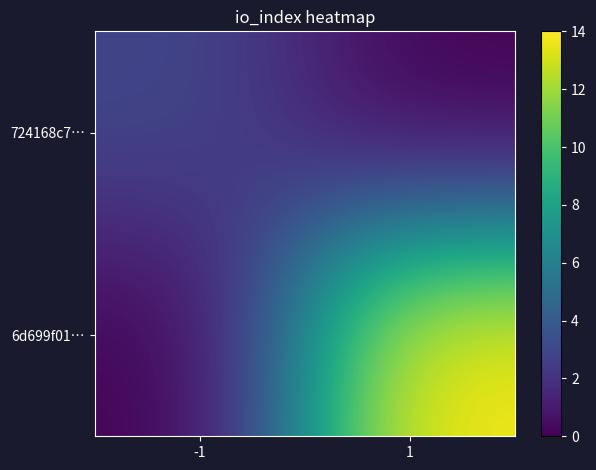

What is the spread (max minus min) of values at 1?

14